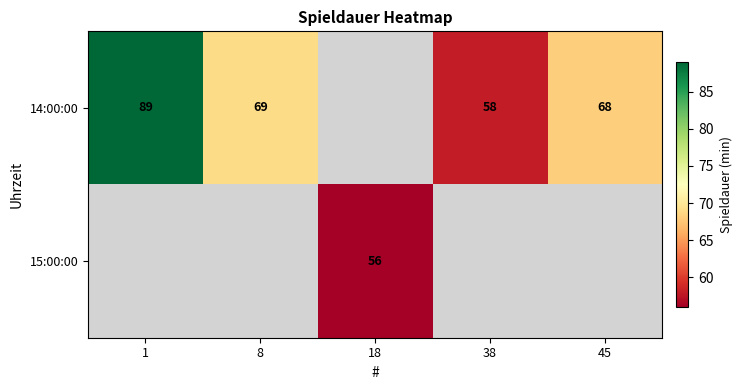

Which label corresponds to the smallest value in the chart?

18